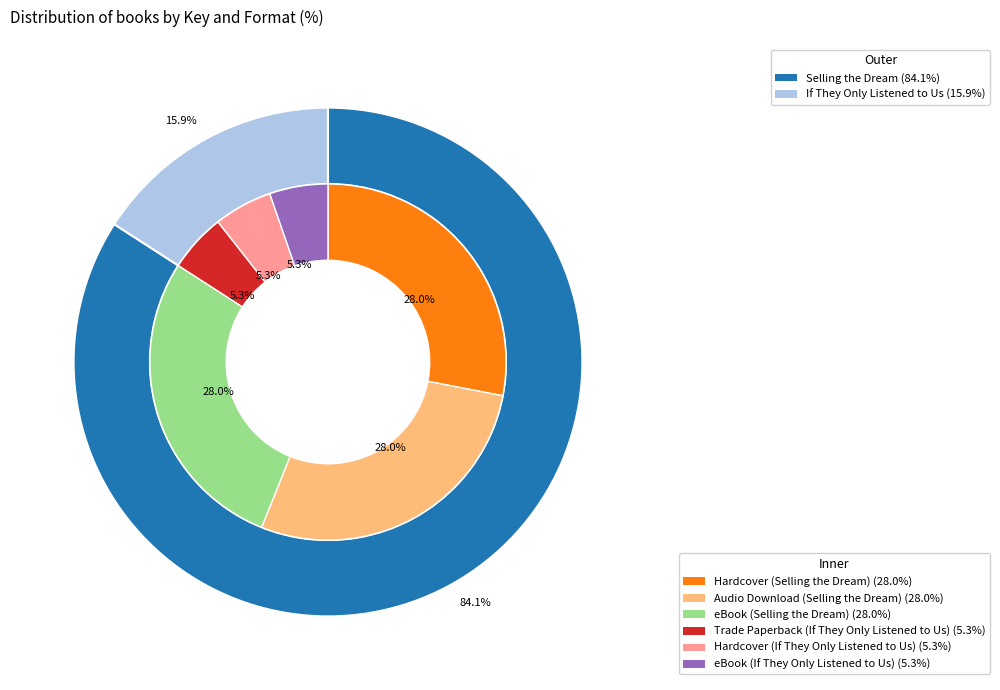

Rank the categories by value from highest to lowest.

Selling the Dream, If They Only Listened to Us